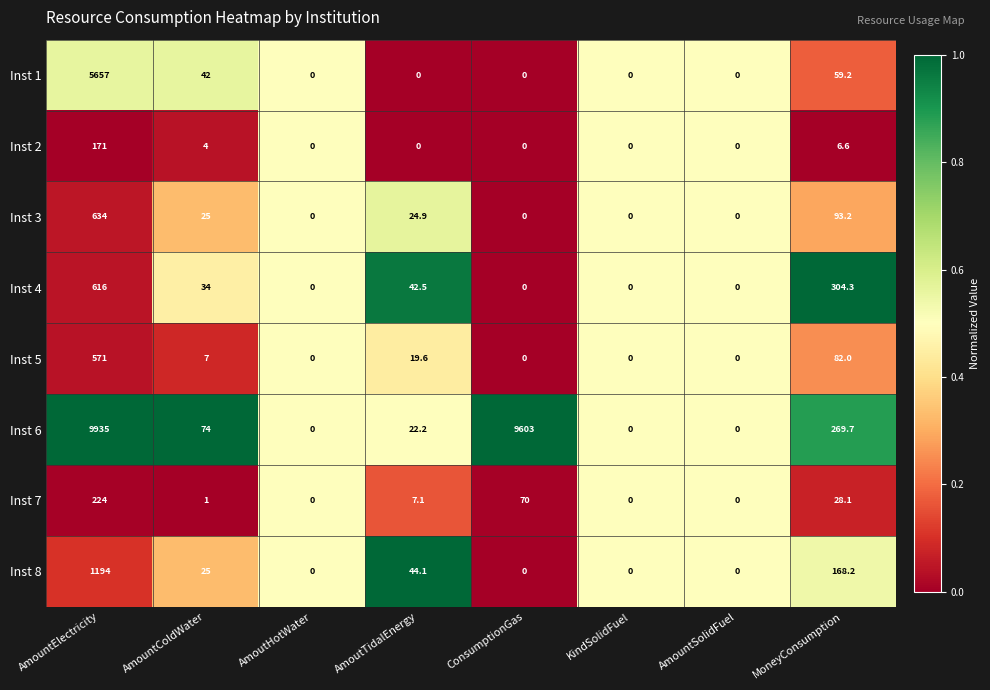

Rank the series by their maximum value, from lowest to highest.

Inst 2, Inst 7, Inst 5, Inst 4, Inst 3, Inst 8, Inst 1, Inst 6